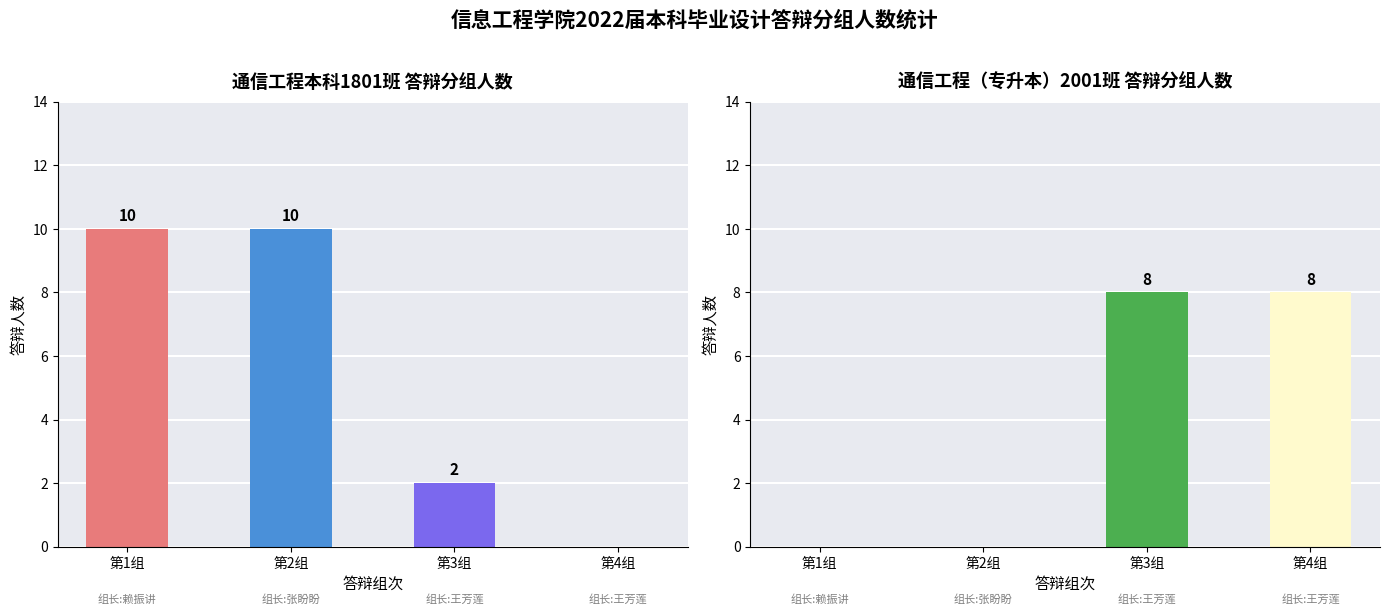

Does the chart contain stacked bars?

No